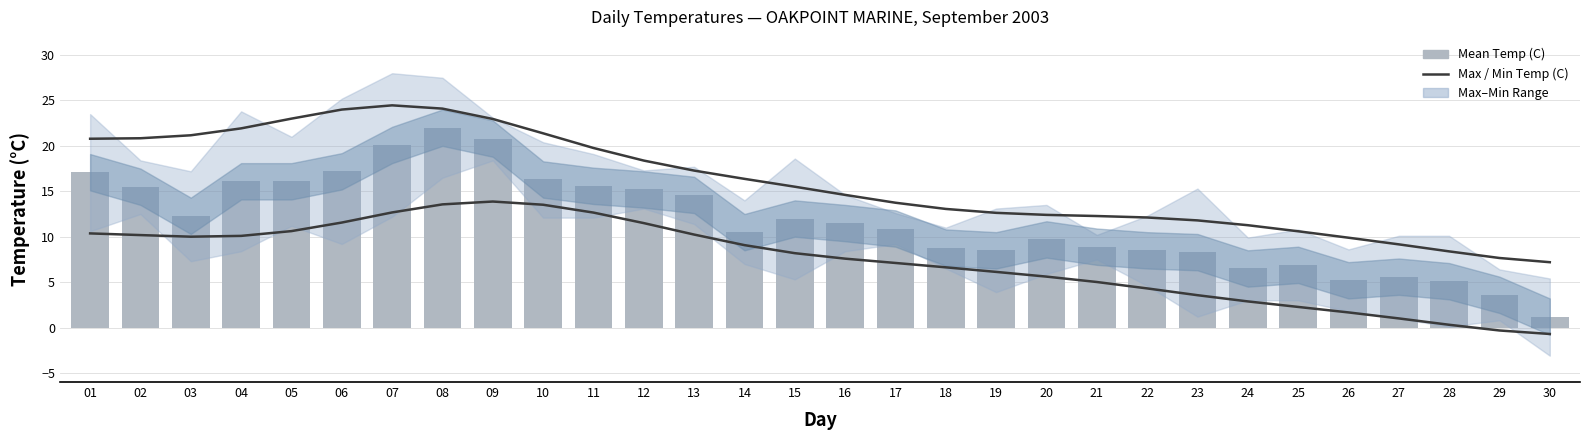

List the series in order of their peak value, highest first.

Max Temp (C), Mean Temp (C), Min Temp (C)